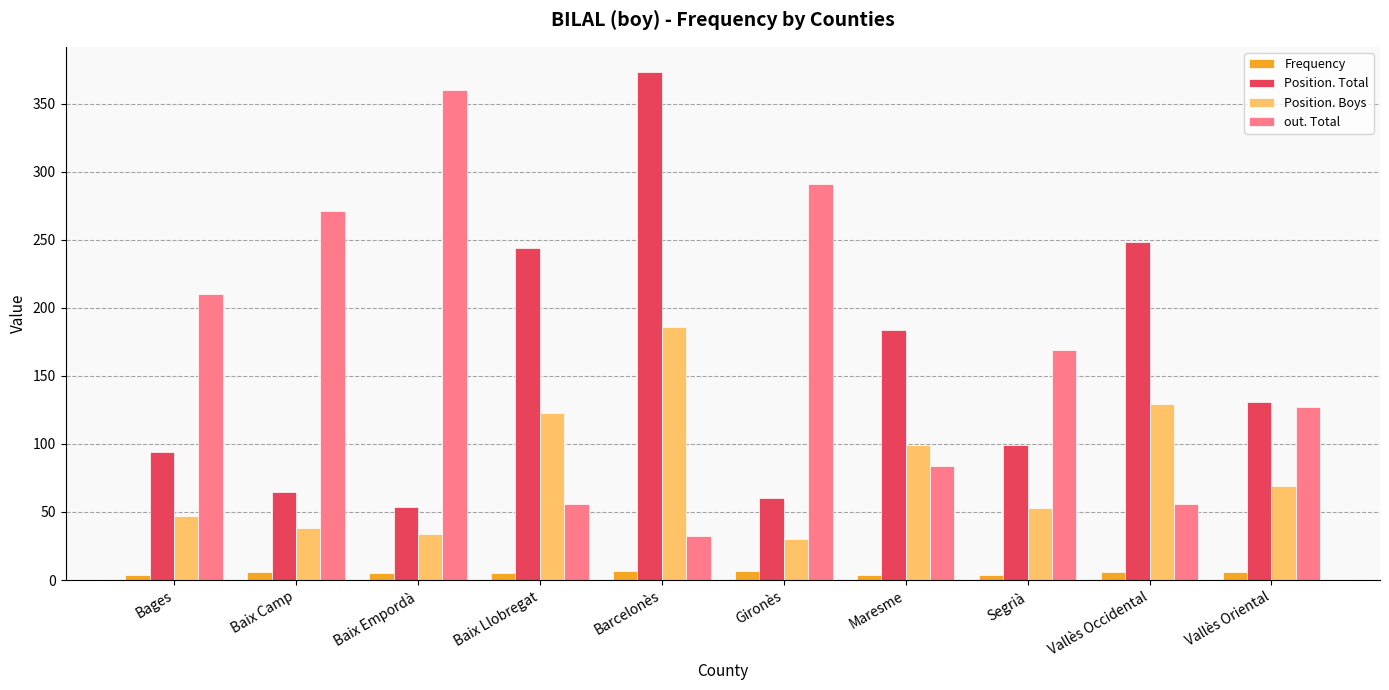

What position from the left is Vallès Oriental?

10